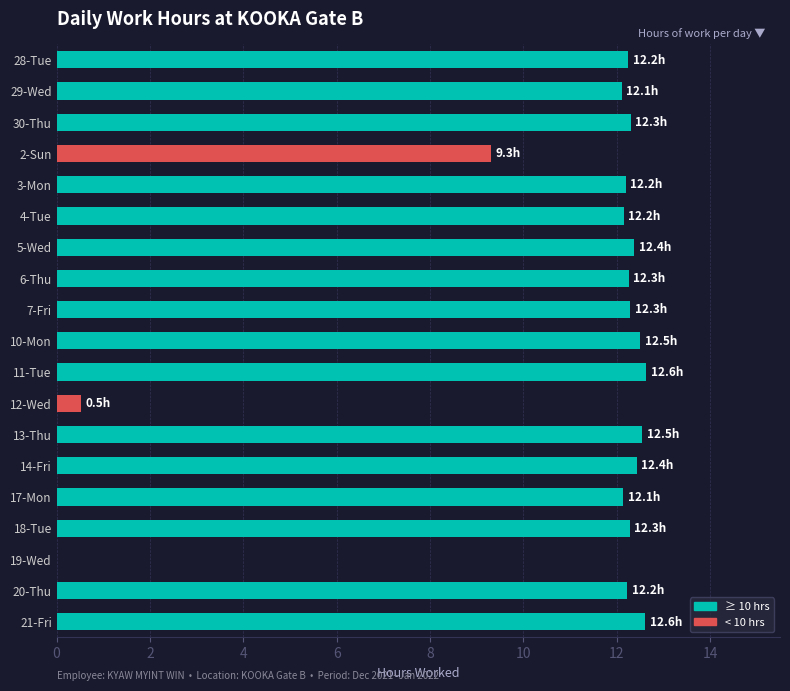

What is the greatest value displayed?

12.6